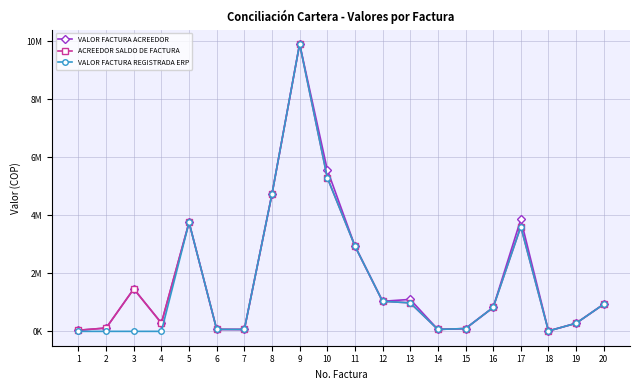

What is the difference between the second highest and minimum values in the VALOR FACTURA ACREEDOR series?

5556128